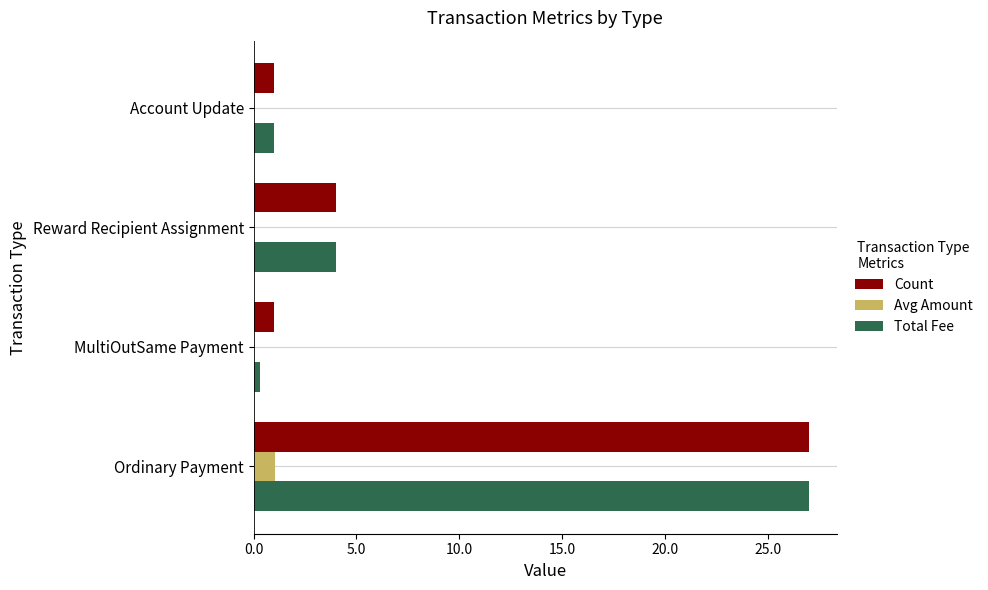

The Total Fee series shows 1.0 at Account Update. True or false?

True